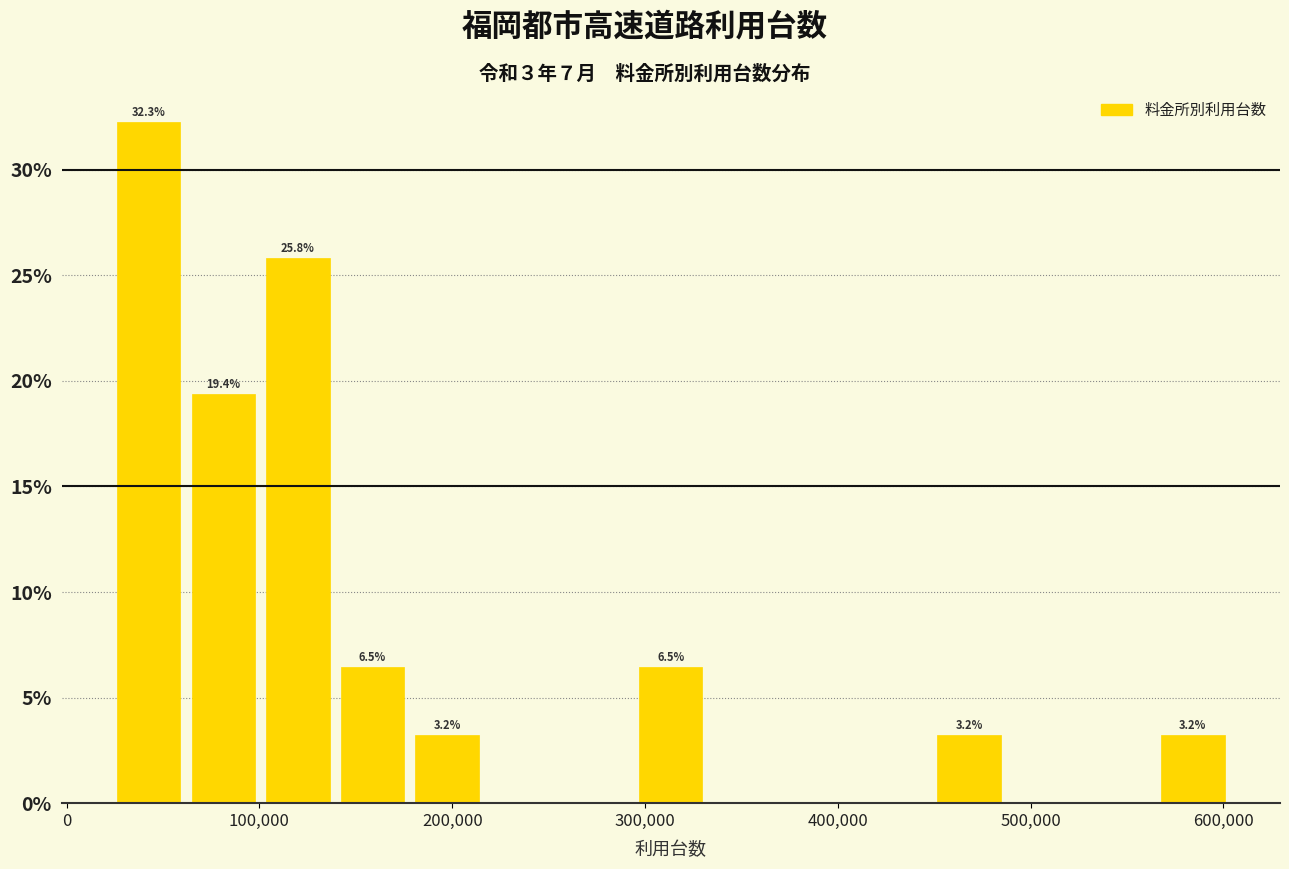

Read against the x-axis, roughly where is the centre of the tallest bar?

40000